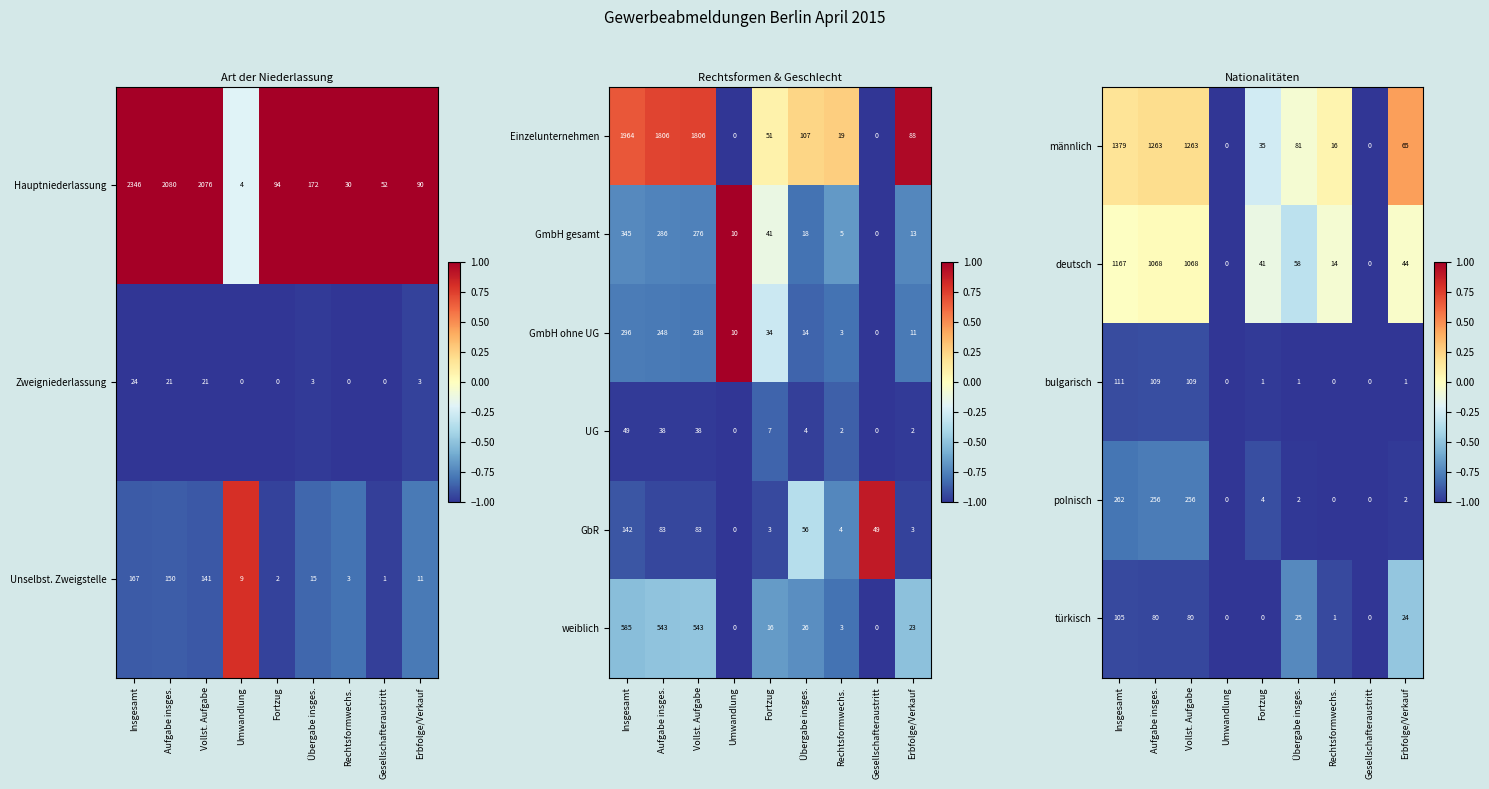

Is the value of UG at Insgesamt greater than the value of GmbH gesamt at Fortzug?

Yes